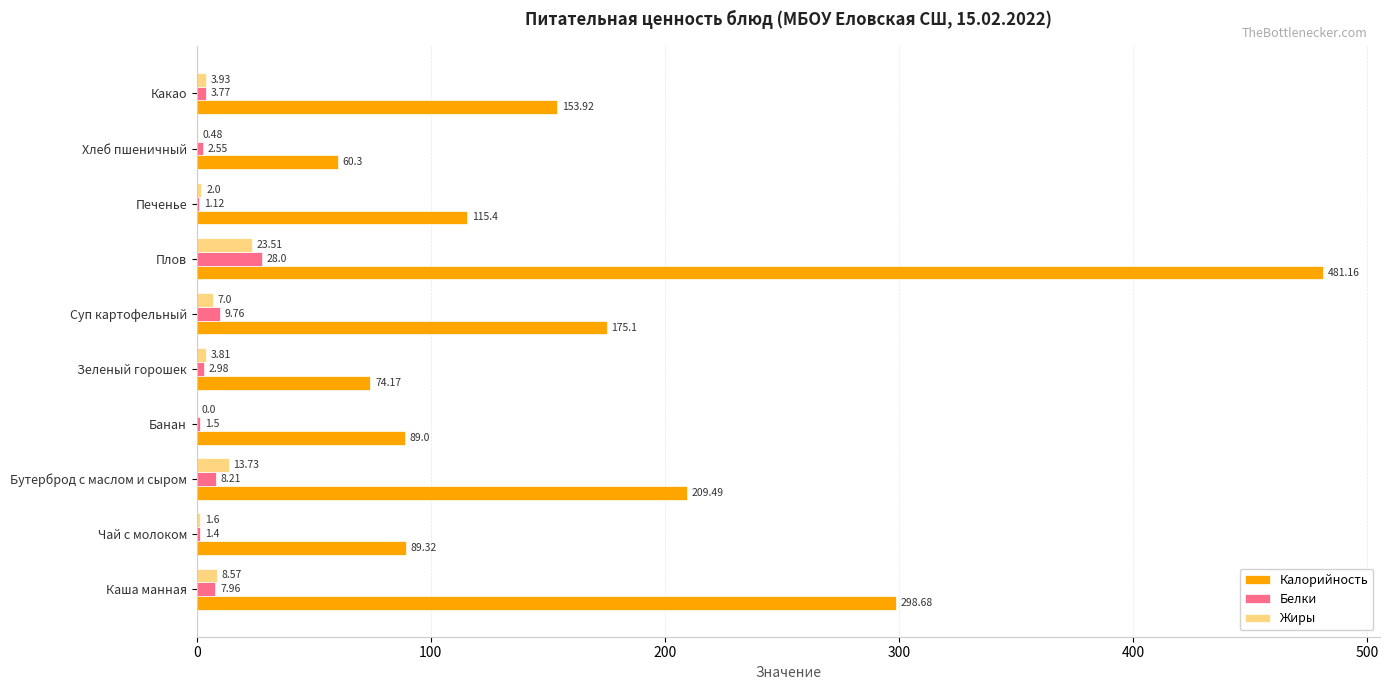

At which label is Белки closest to 14?

Суп картофельный